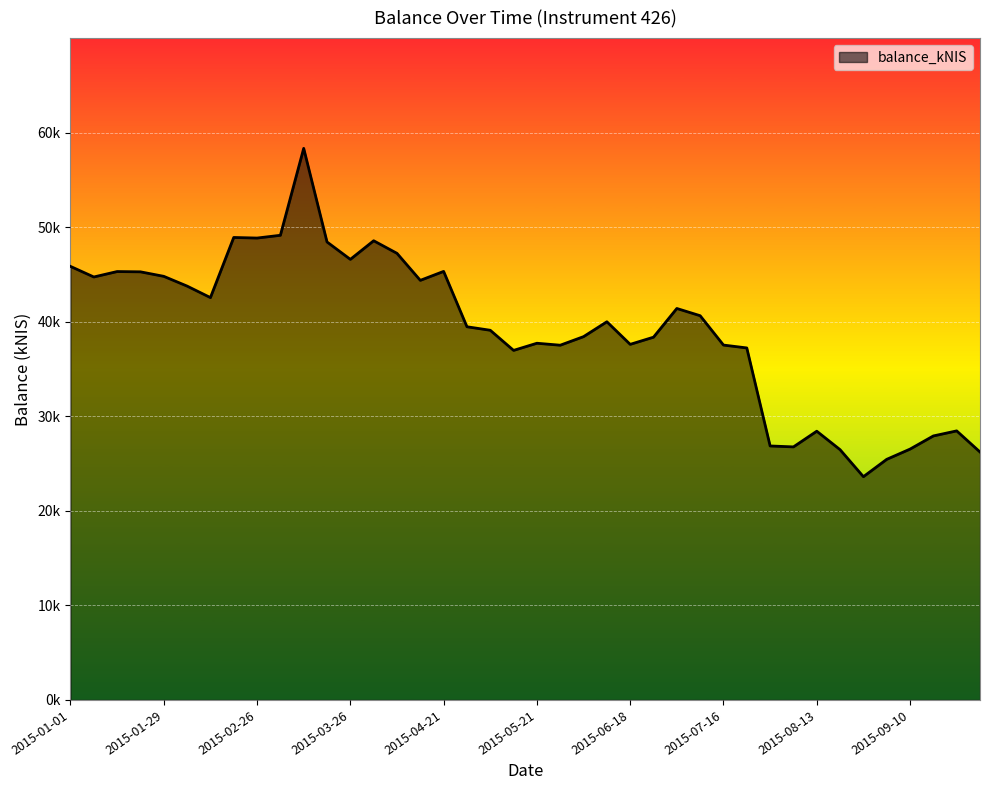

What is the minimum value shown in the chart?

23612.5